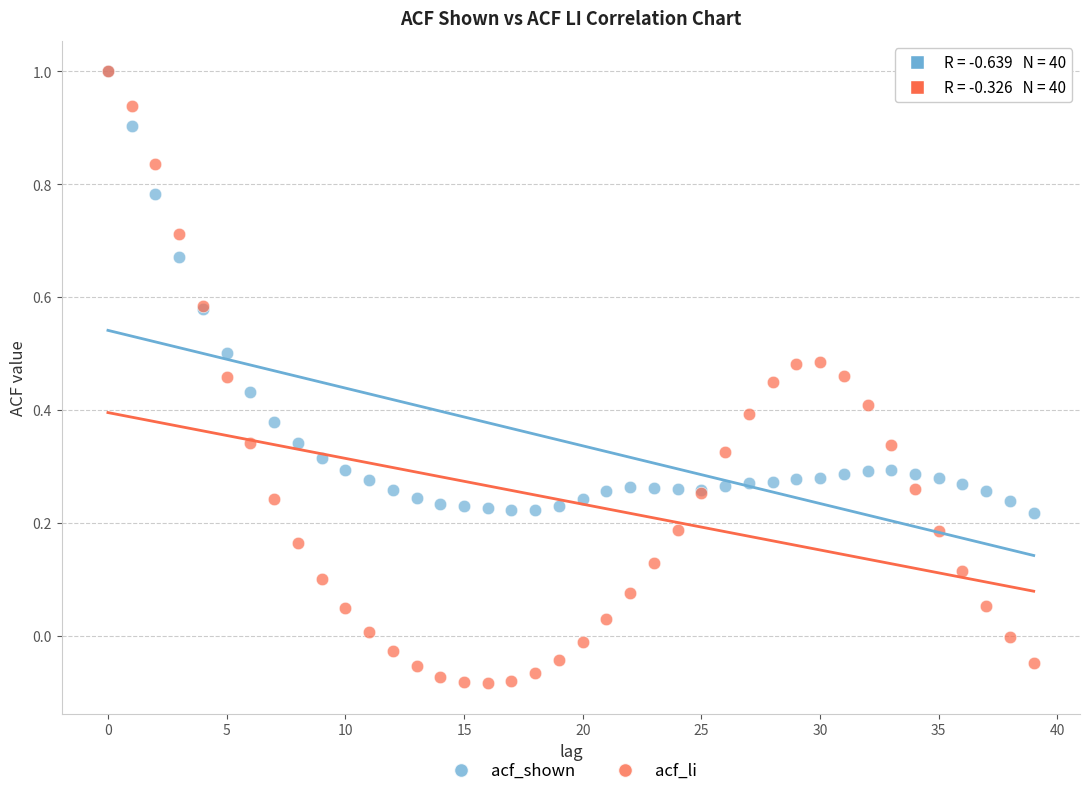

Which series has the largest Y range (max minus min)?

acf_li